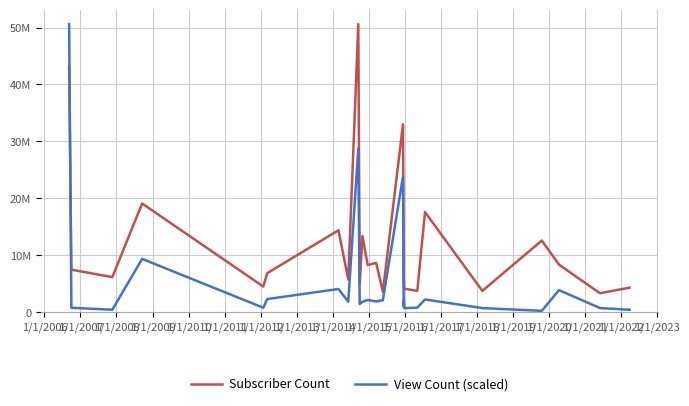

What is the average value of the Subscriber Count series?

11982800.0